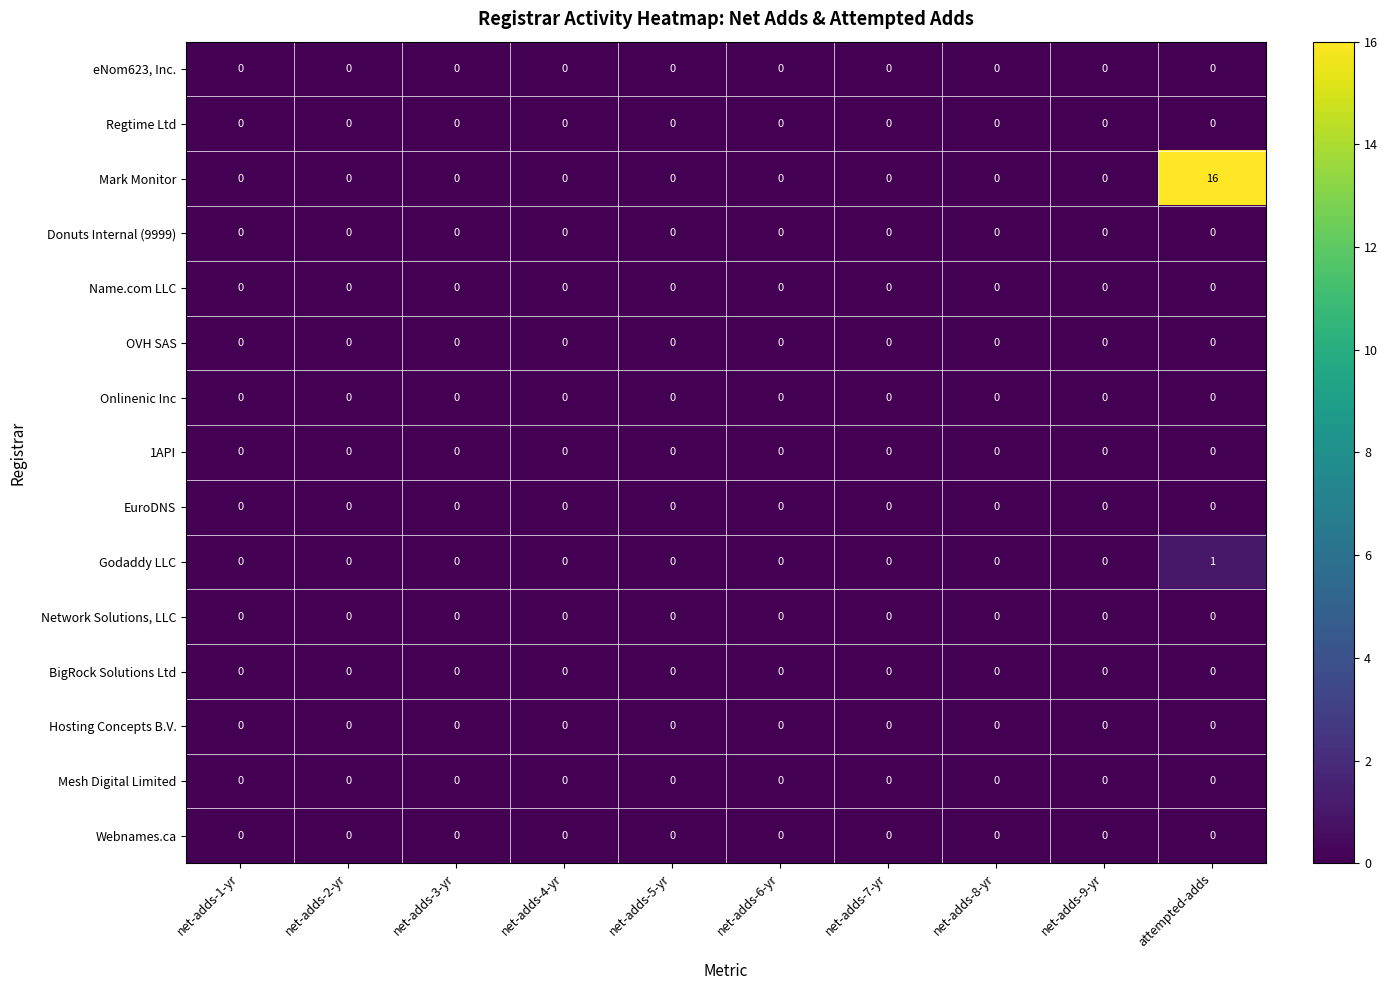

At which category is the sum across all series the highest?

attempted-adds